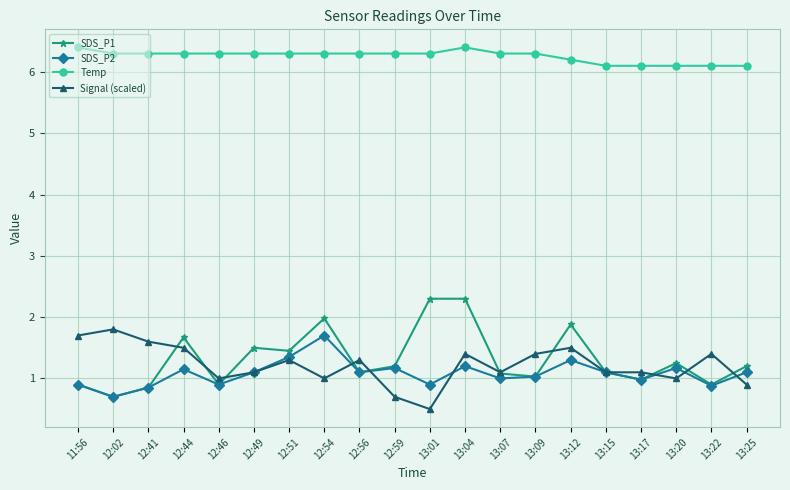

Between 12:59 and 13:04, which series saw the biggest shift?

SDS_P1